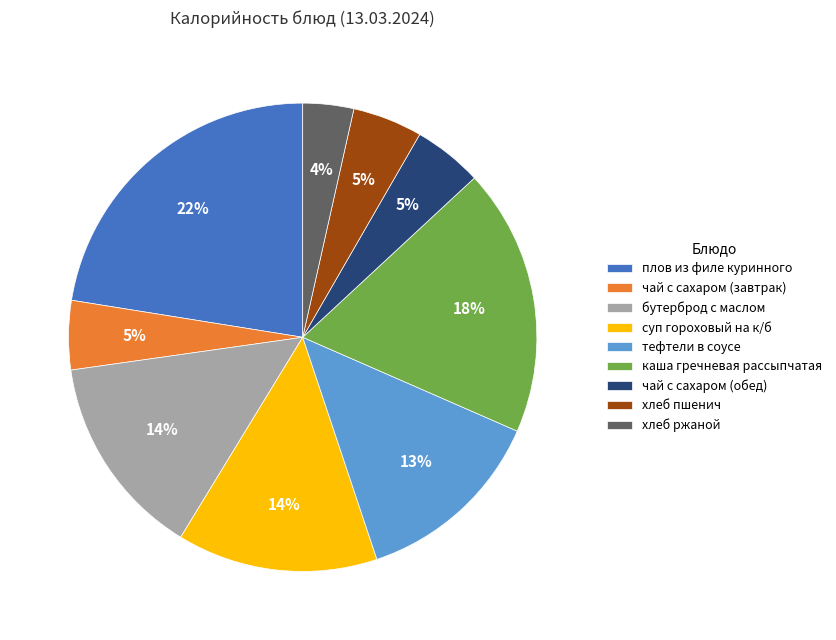

The суп гороховый на к/б slice represents 5% of the pie. True or false?

False